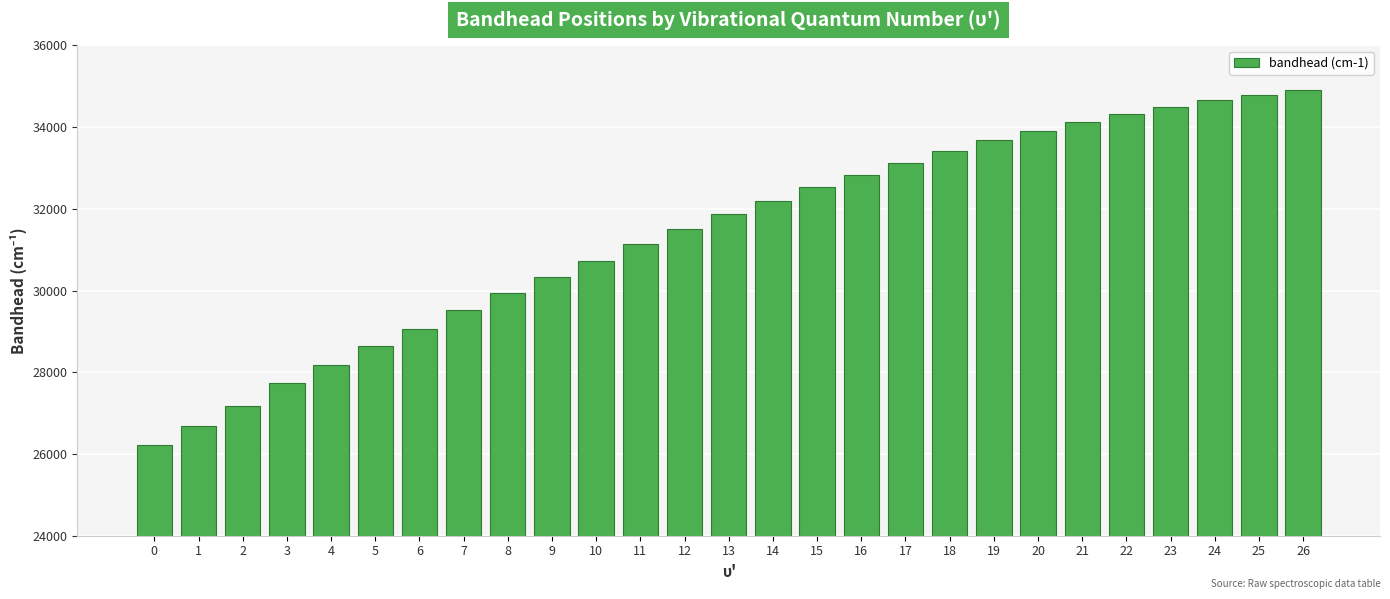

What is the sum of all values?

847792.8